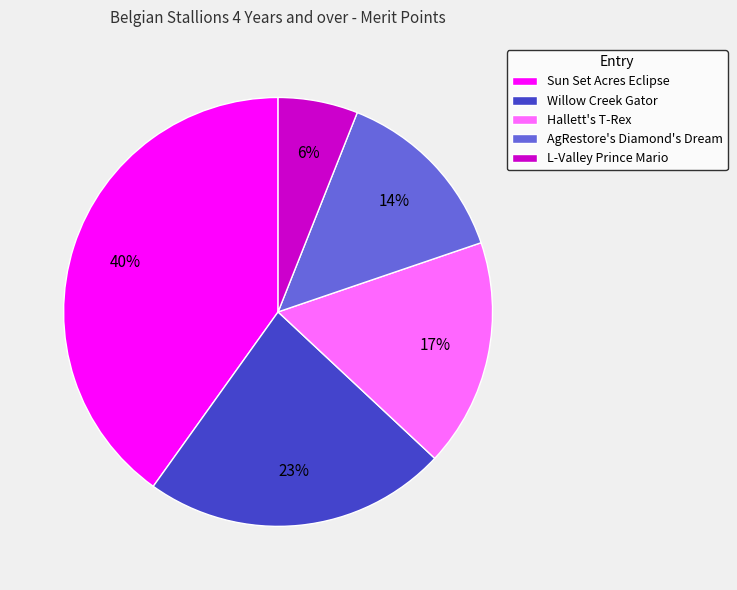

Which slice is the largest?

Sun Set Acres Eclipse